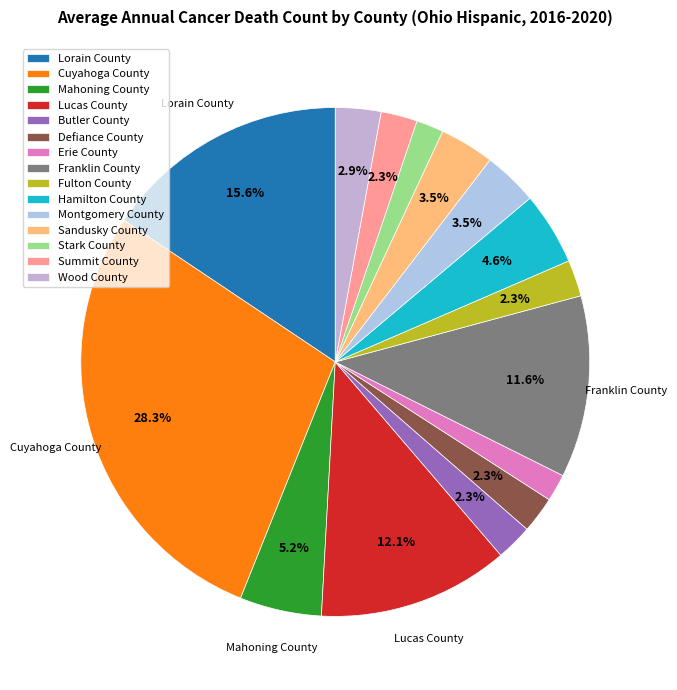

Which category has the biggest portion of the pie?

Cuyahoga County